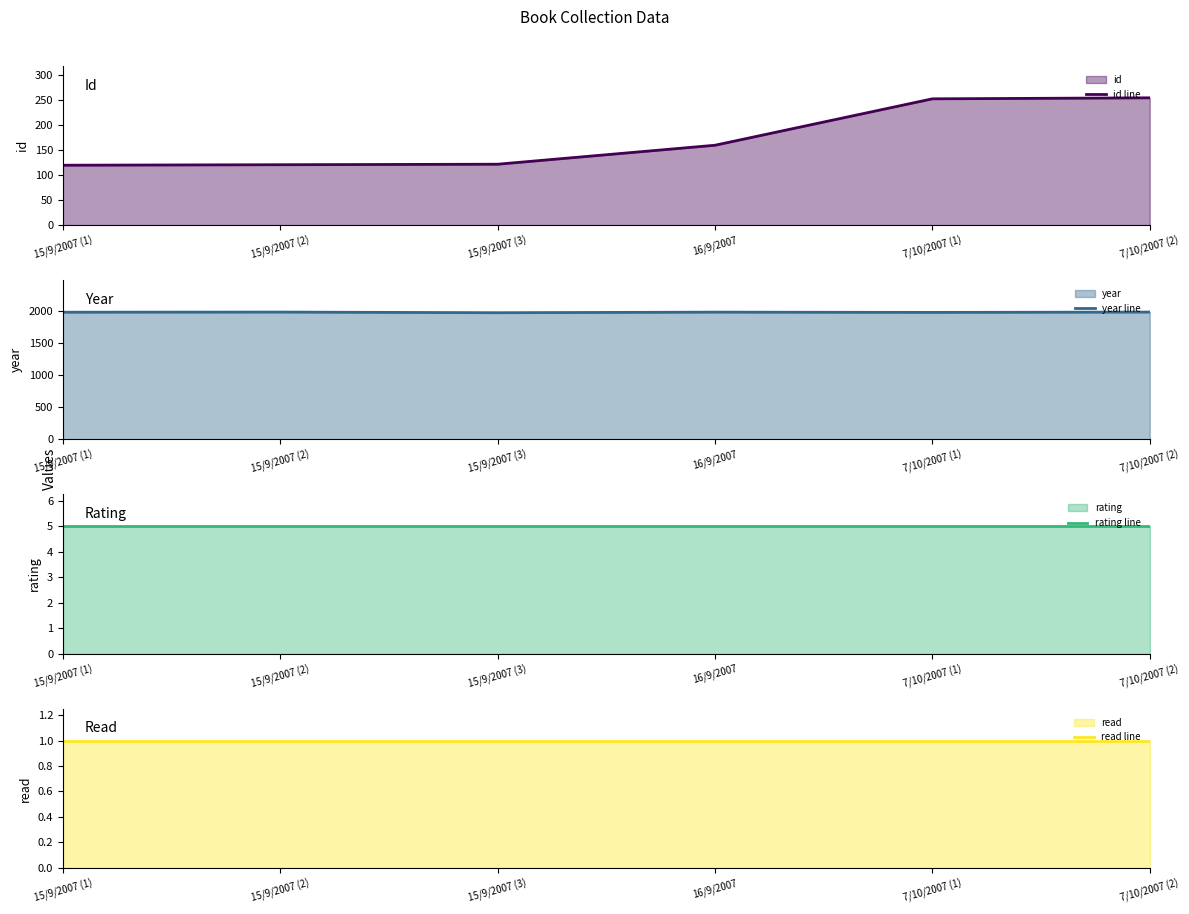

Reading left to right, extract all data points from this chart.

id line: 15/9/2007 (1)=120	15/9/2007 (2)=121	15/9/2007 (3)=122	16/9/2007=160	7/10/2007 (1)=253	7/10/2007 (2)=255
year line: 15/9/2007 (1)=1982	15/9/2007 (2)=1984	15/9/2007 (3)=1974	16/9/2007=1983	7/10/2007 (1)=1979	7/10/2007 (2)=1984
rating line: 15/9/2007 (1)=5	15/9/2007 (2)=5	15/9/2007 (3)=5	16/9/2007=5	7/10/2007 (1)=5	7/10/2007 (2)=5
read line: 15/9/2007 (1)=1	15/9/2007 (2)=1	15/9/2007 (3)=1	16/9/2007=1	7/10/2007 (1)=1	7/10/2007 (2)=1